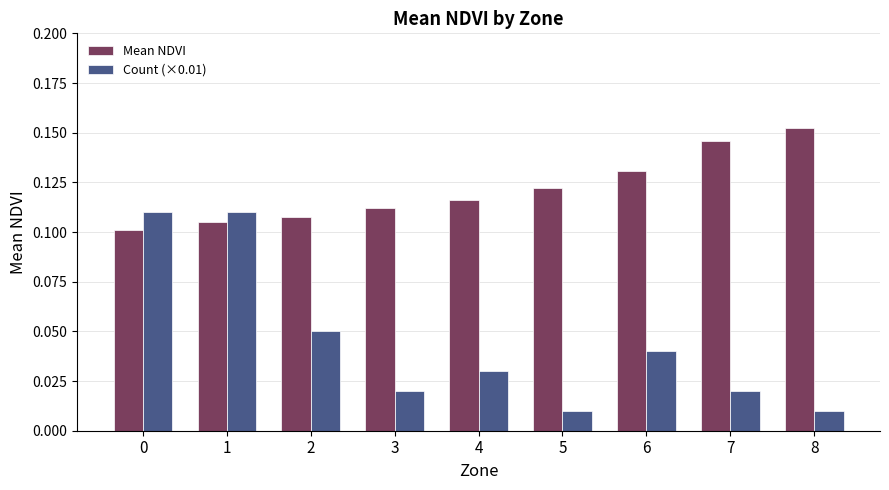

List the series in order of their peak value, lowest first.

Count (×0.01), Mean NDVI